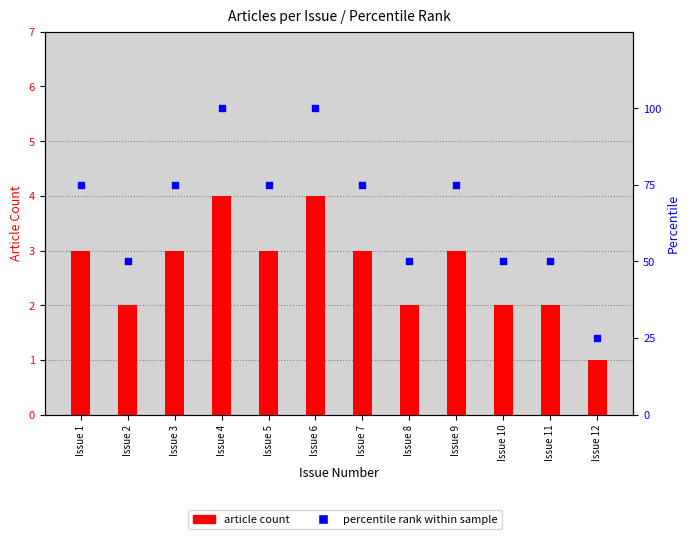

Which series reaches the minimum Y coordinate?

article count